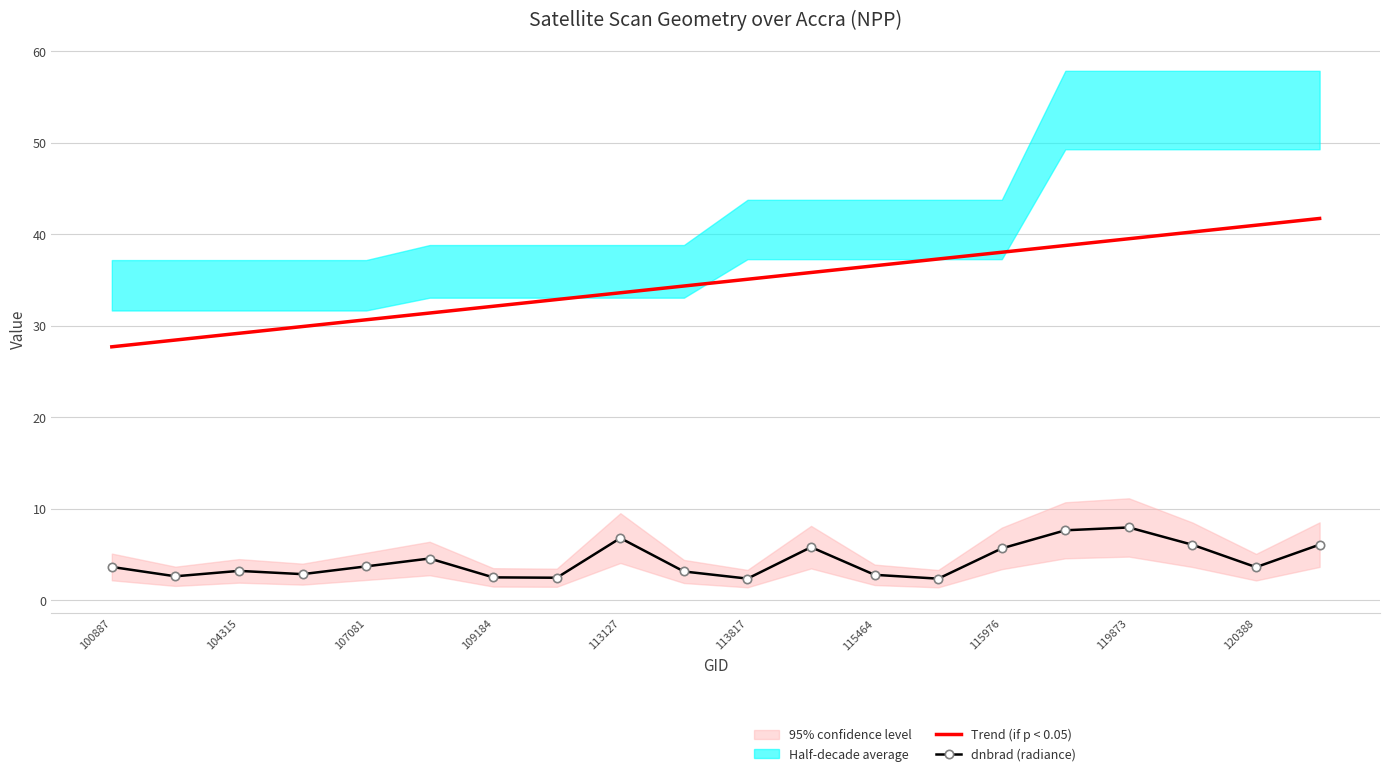

The dnbrad (radiance) series shows 6.1 at 120388. True or false?

False